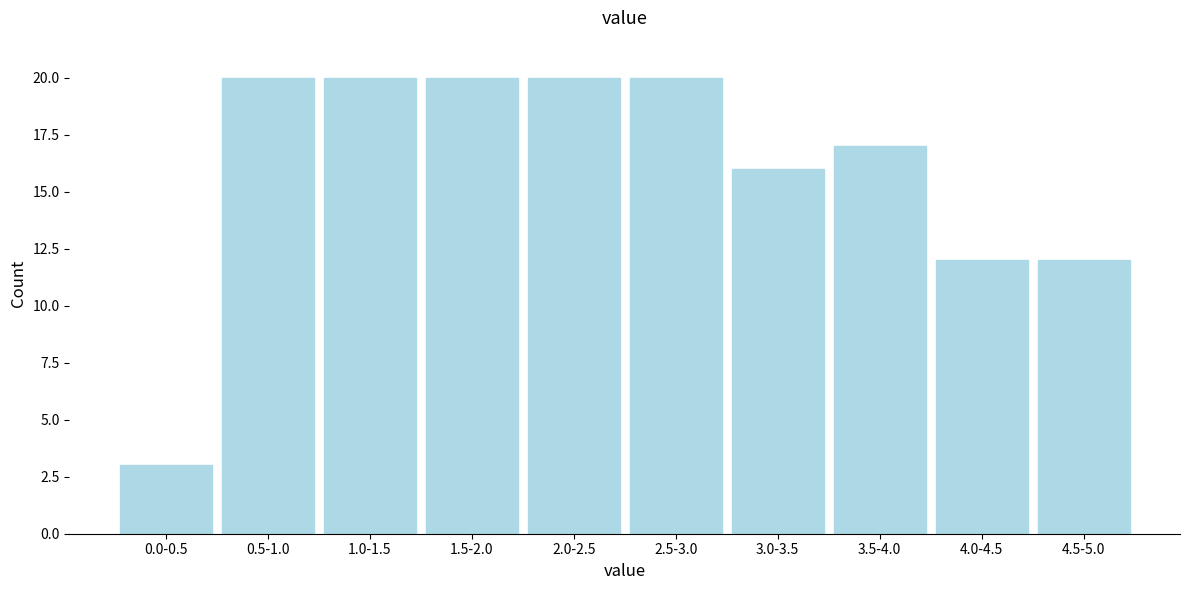

Reading left to right, what are all the values shown in this chart?

3	20	20	20	20	20	16	17	12	12